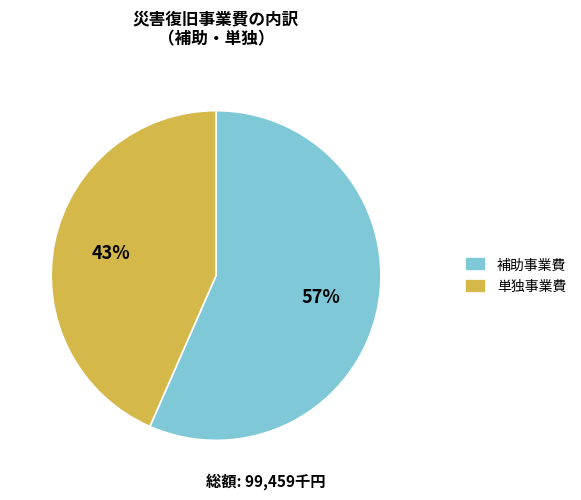

Is it true that 補助事業費 is 63% of the pie?

False